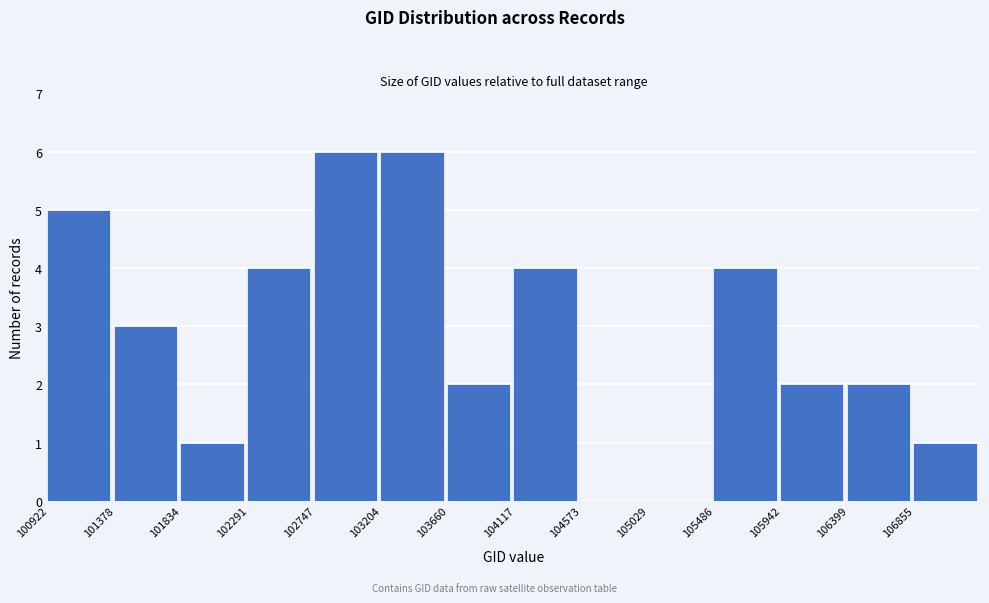

What is the height of the bar covering 101400 to 101850 on the x-axis? Neither the bar edges nor the heights are printed on the chart, so give them approximately, as read against the axes.

3